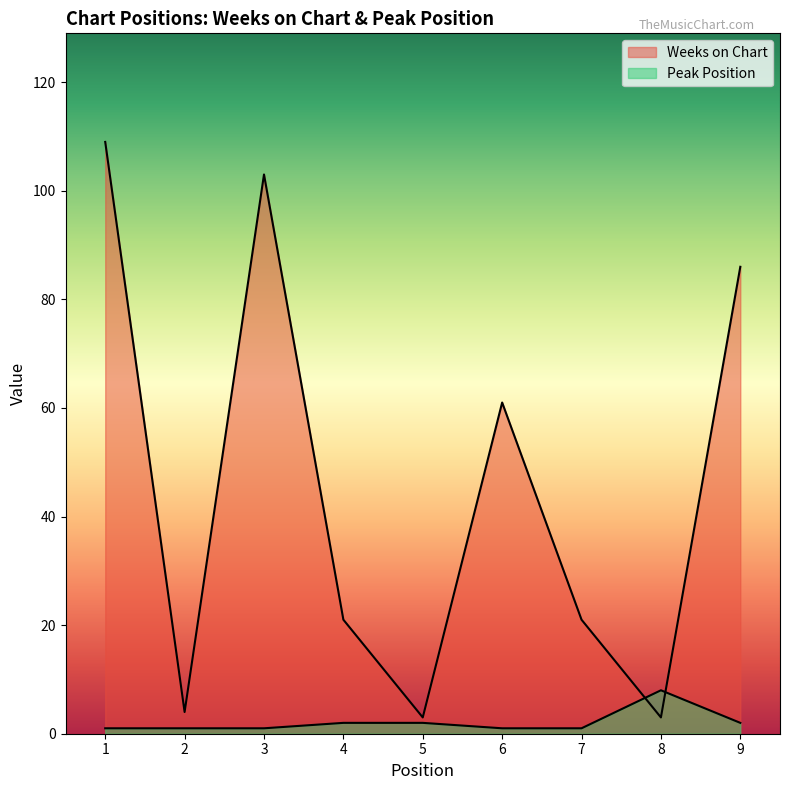

How many data points does each series have?

9